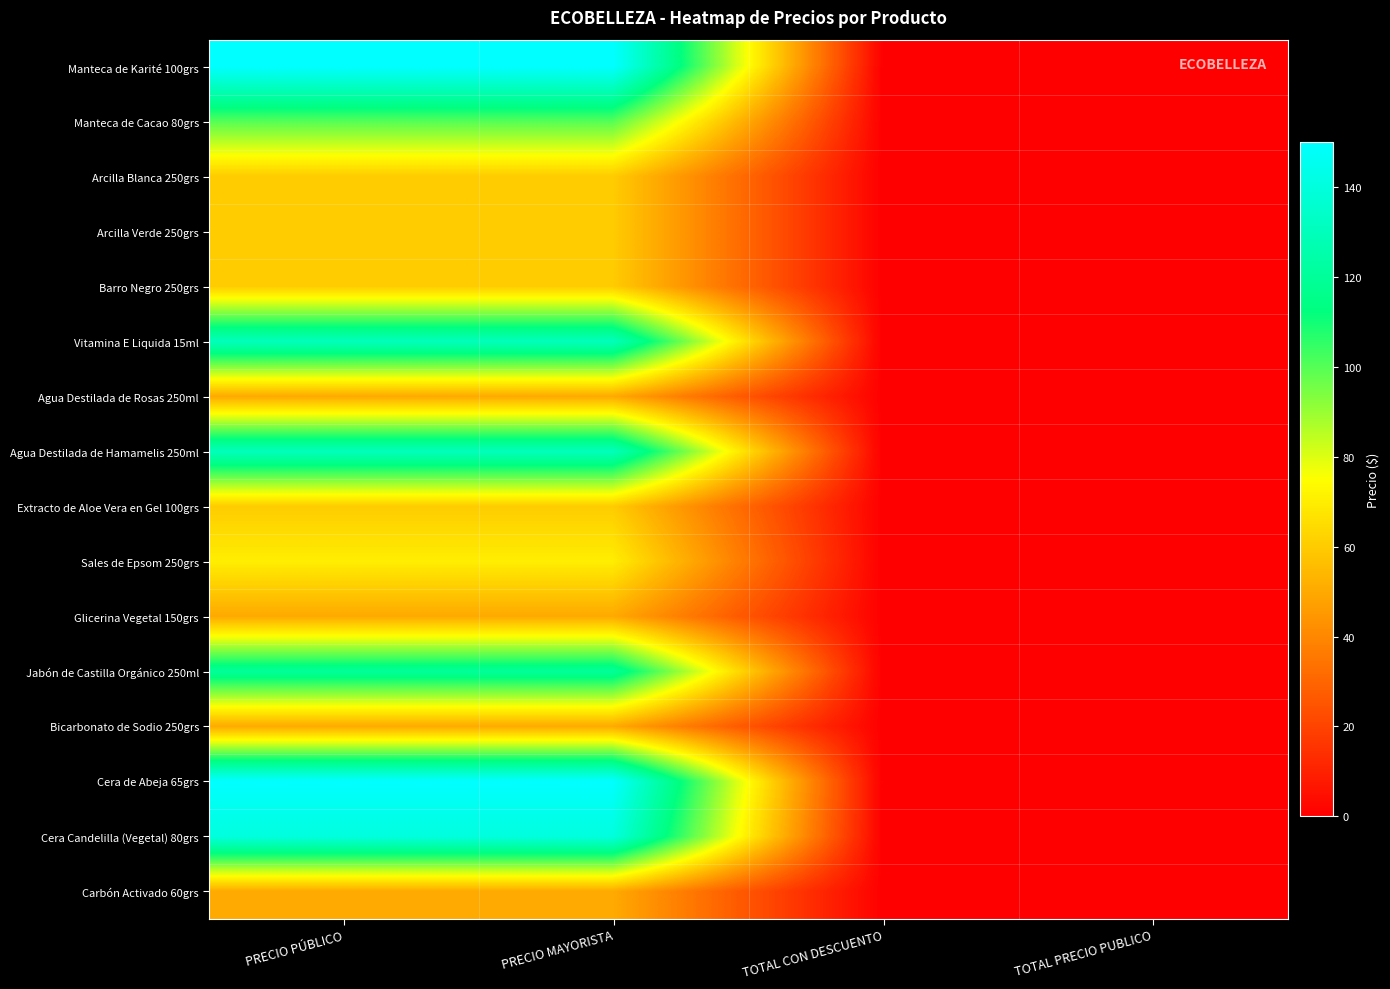

At how many categories does at least one series exceed 106?

2